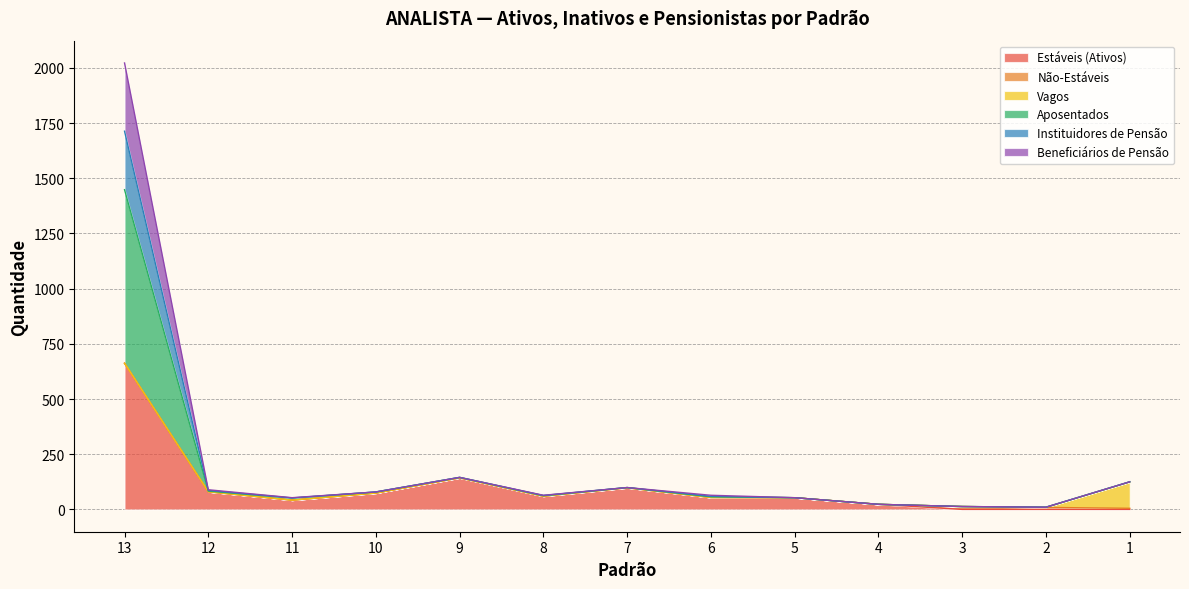

At which category does the chart reach its minimum across all series?

3